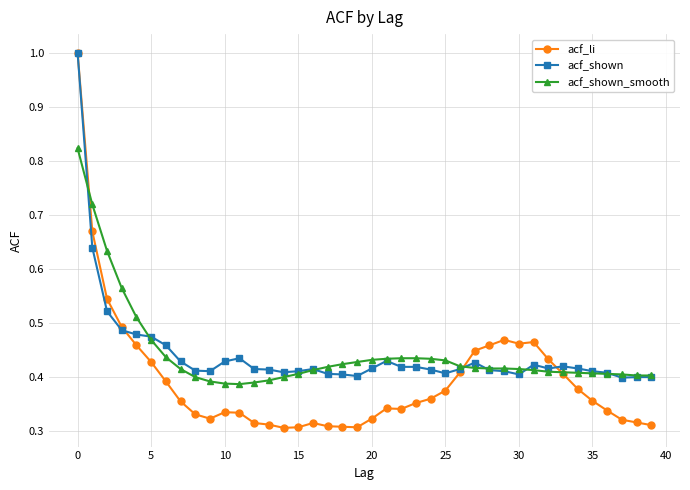

True or false: acf_shown has more than 0 points higher than both neighbors.

True